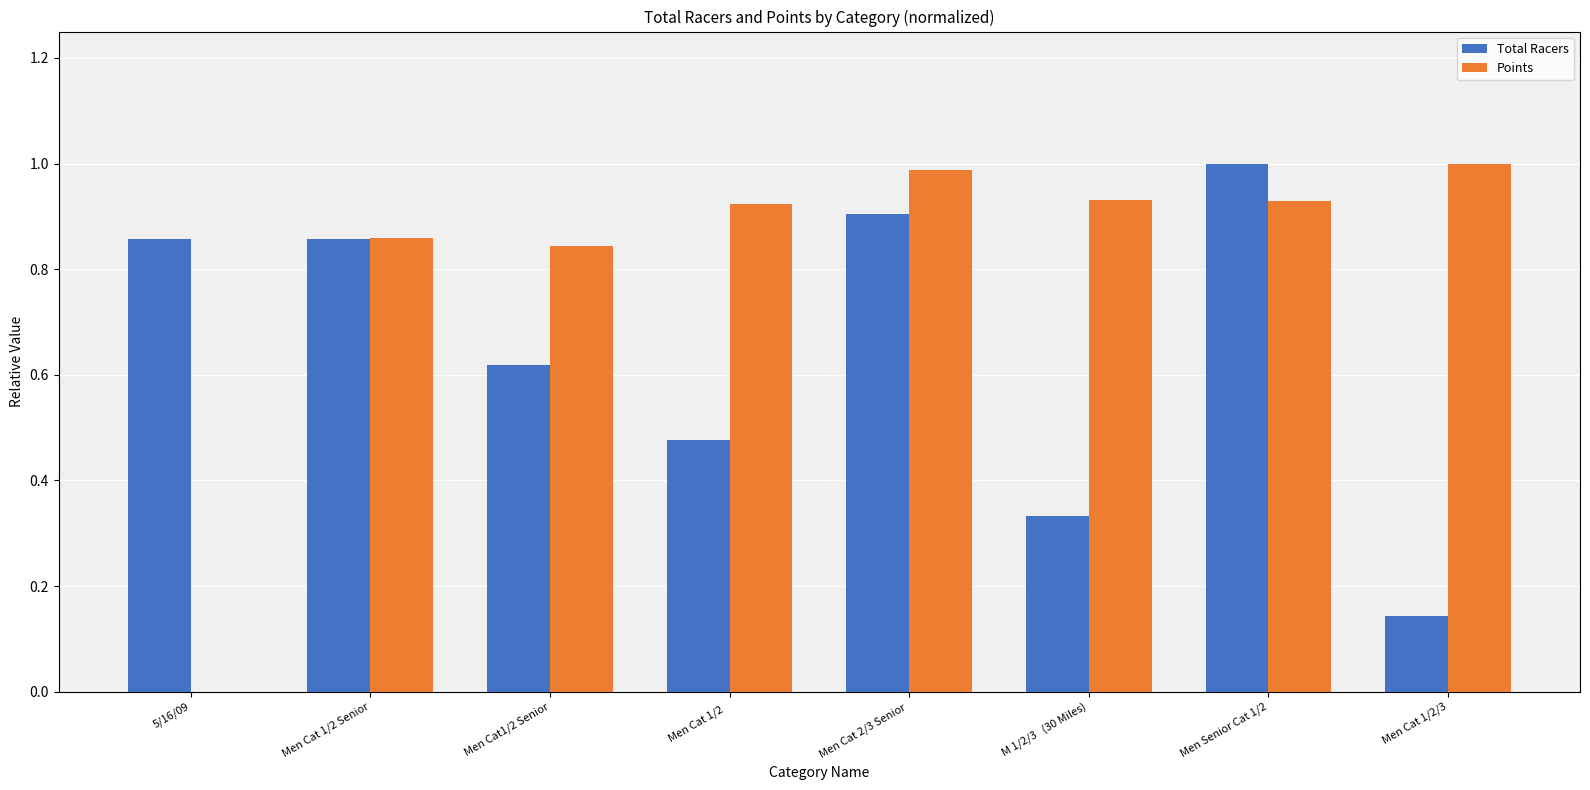

True or false: Total Racers has a value of 0.9 at Men Cat 1/2 Senior.

True